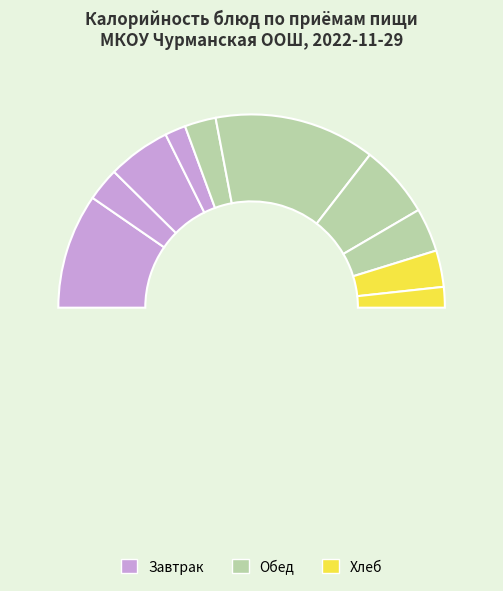

Rank the categories by value from highest to lowest.

Гуляш из говядины, Каша ячневая вязкая, Пюре картофельное, Бутерброд с повидлом, Компот из сухофруктов, Хлеб пшеничный, Чай с молоком, Борщ с капустой, Напиток Витошка, Хлеб ржано-пшеничный